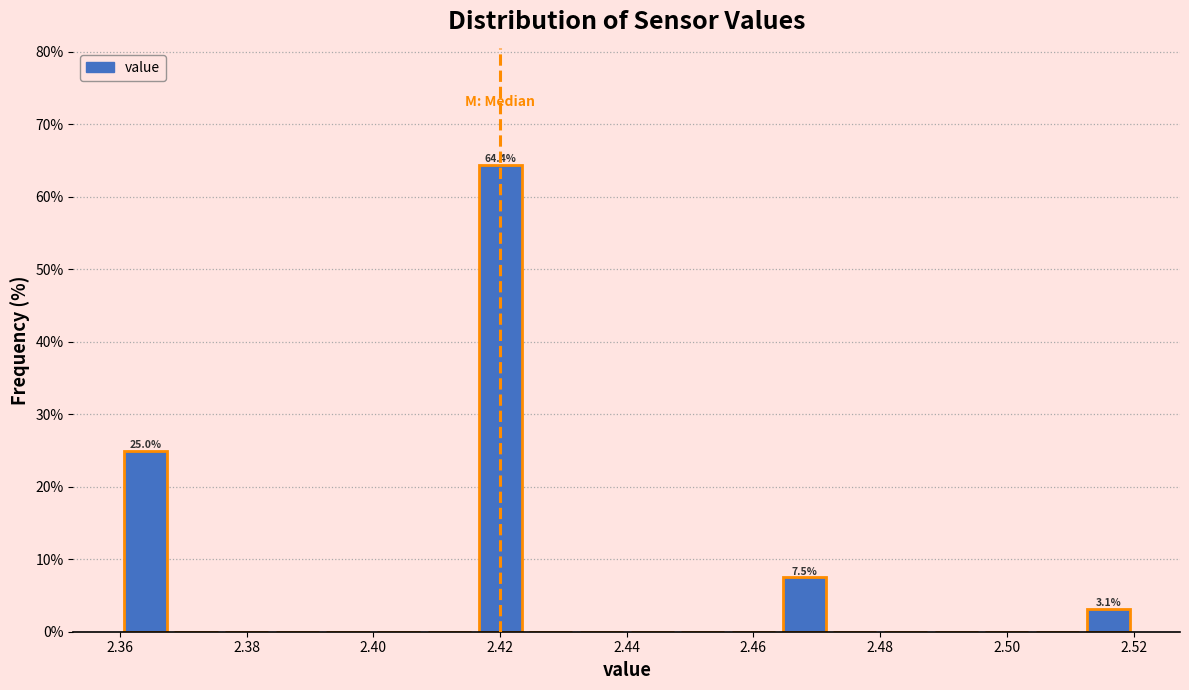

Over which range of the x-axis is the bar tallest?

2.416 to 2.424